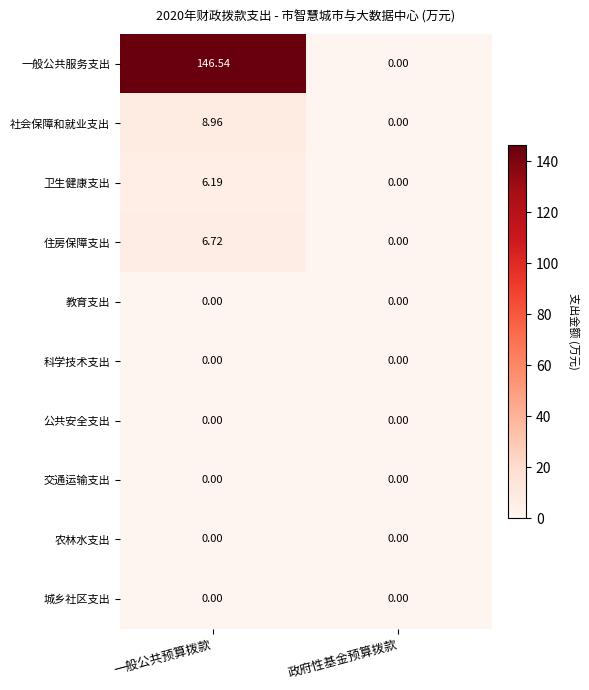

At which category does the chart reach its peak across all series?

一般公共预算拨款